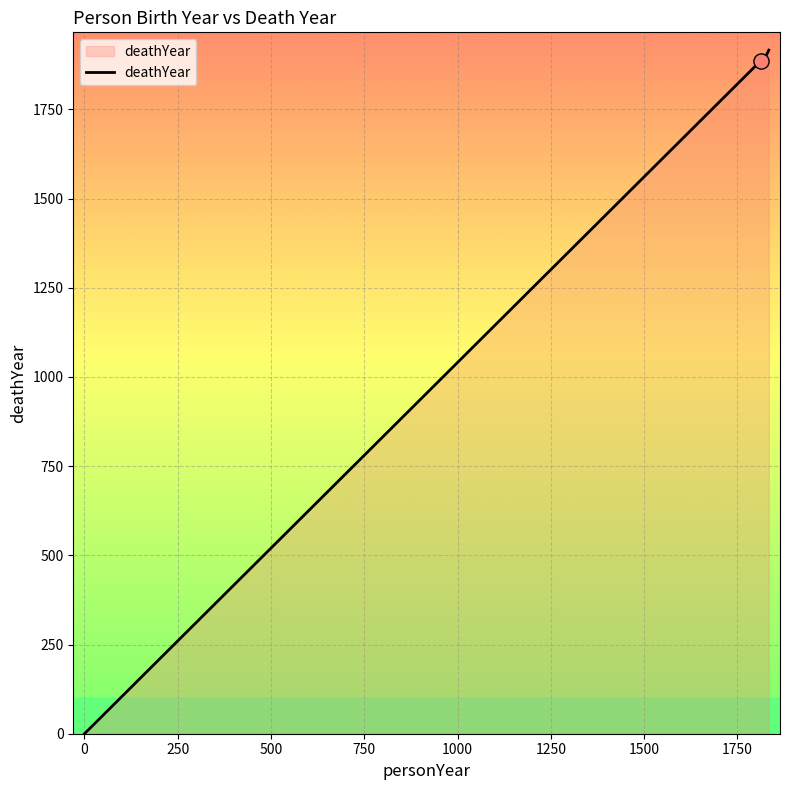

What is the average value?

1425